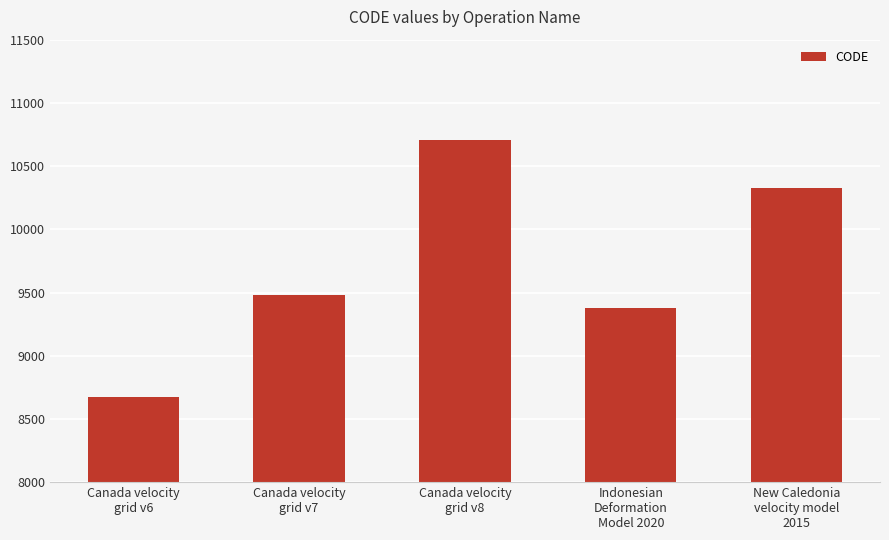

What is the label of the 4th bar from the left?

Indonesian
Deformation
Model 2020